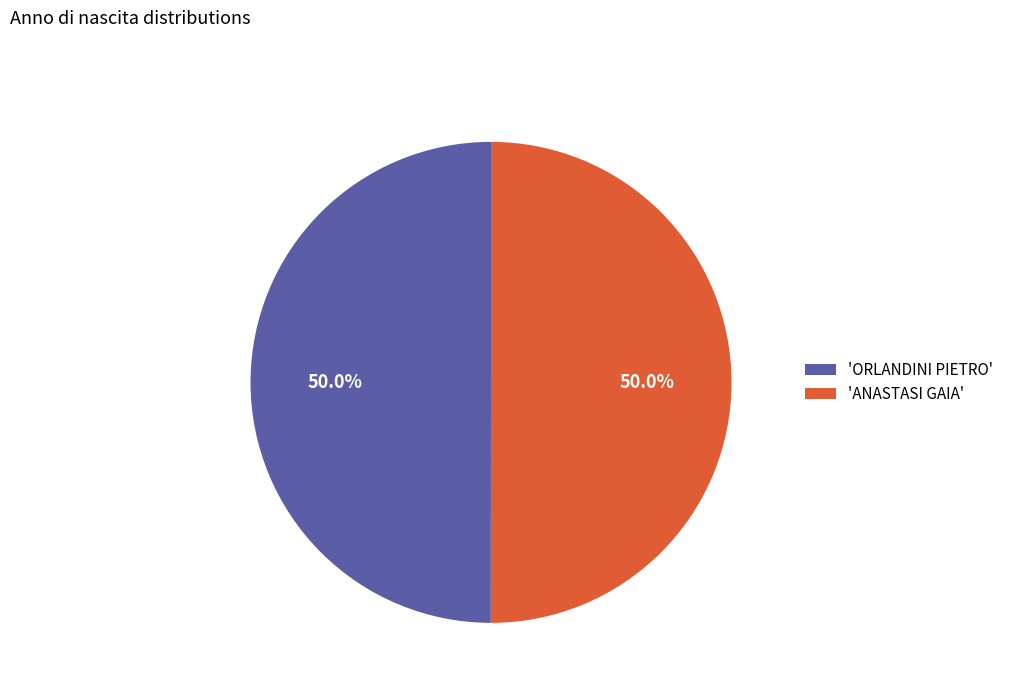

Combined, what portion of the pie is 'ORLANDINI PIETRO' and 'ANASTASI GAIA'?

100.0%